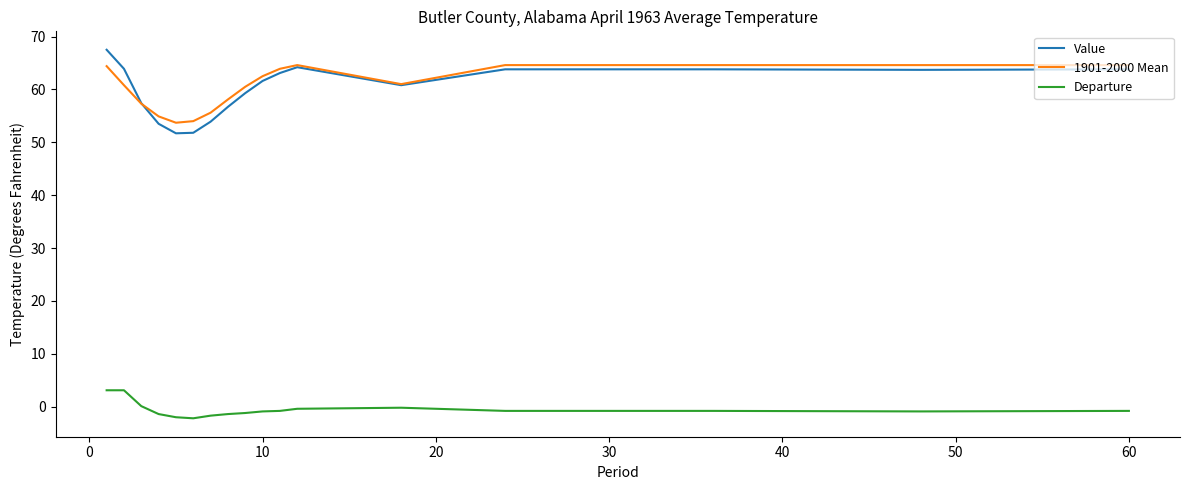

True or false: Departure and 1901-2000 Mean intersect in this chart.

False